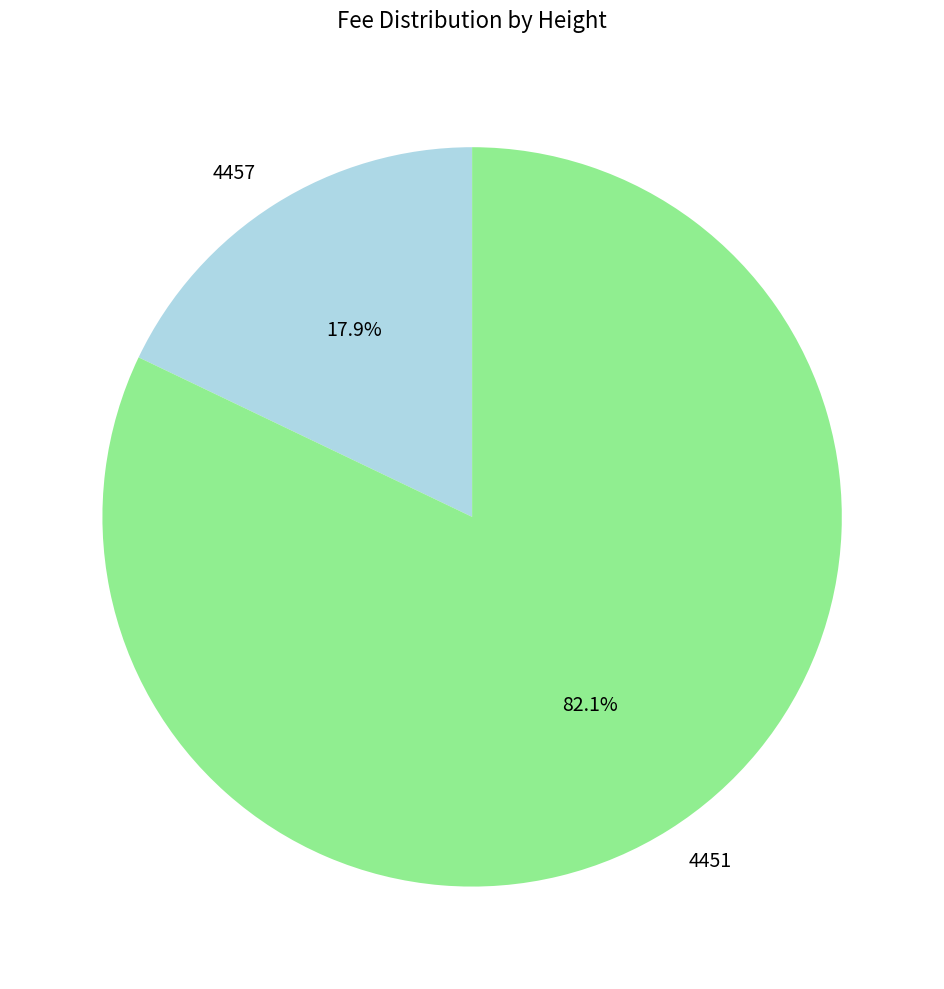

Which has a higher value, 4451 or 4457?

4451